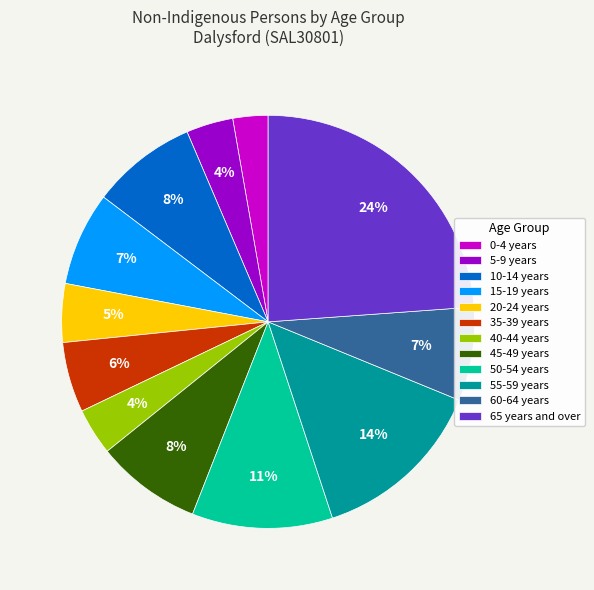

To the nearest percent, what is the average slice percentage?

8%